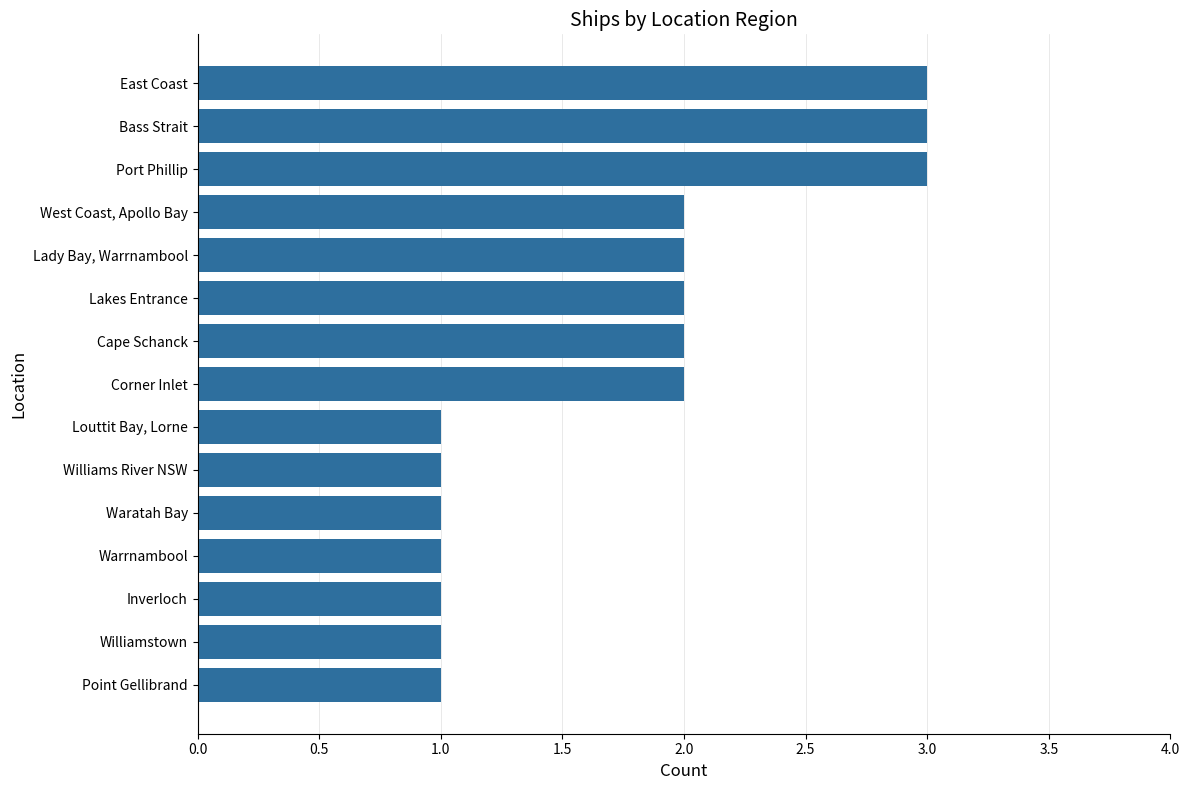

What value does the data have at East Coast?

3